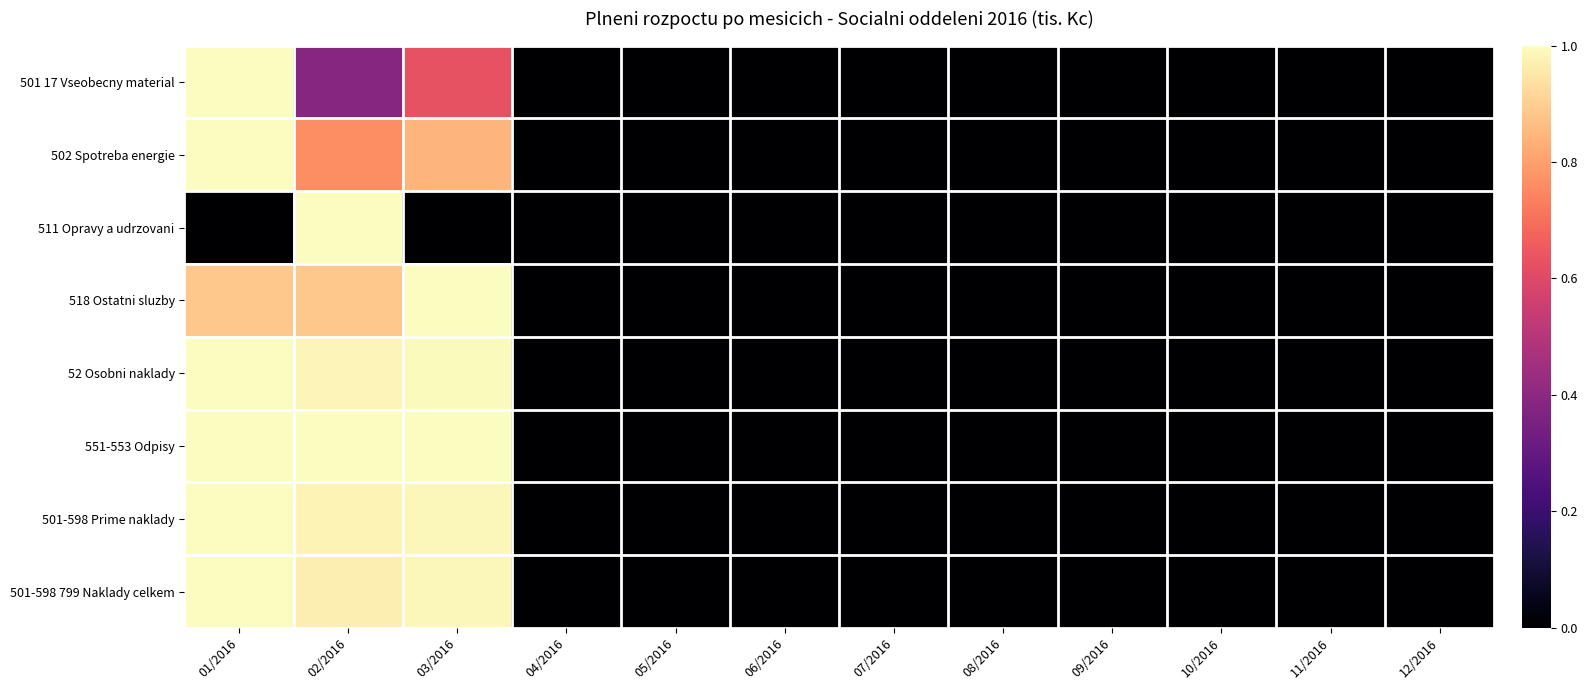

Rank the series at 06/2016 from lowest to highest value.

501 17 Vseobecny material, 502 Spotreba energie, 511 Opravy a udrzovani, 518 Ostatni sluzby, 52 Osobni naklady, 551-553 Odpisy, 501-598 Prime naklady, 501-598 799 Naklady celkem